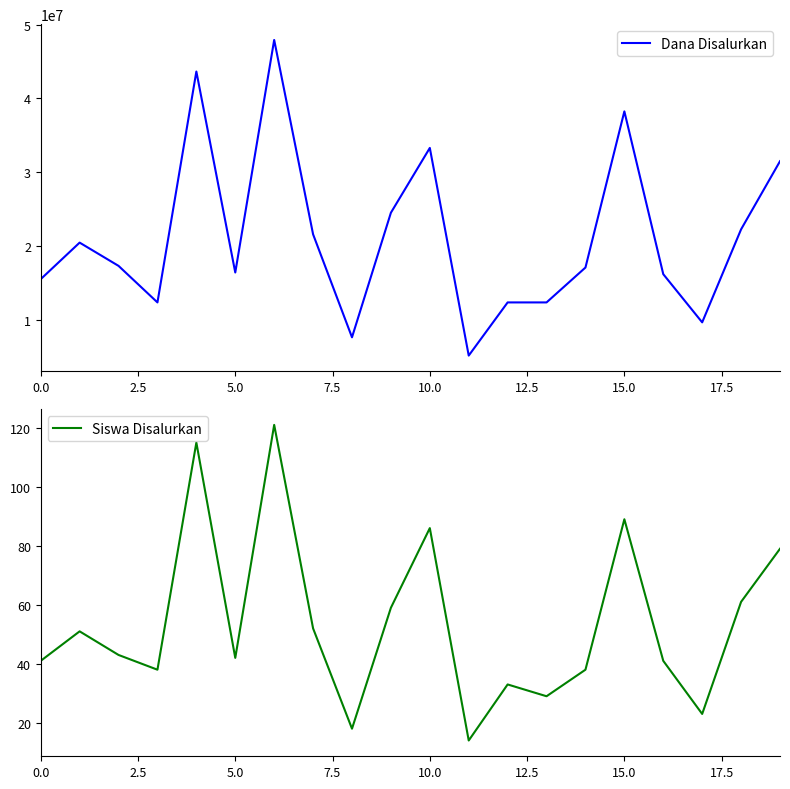

What is the difference between the maximum and second lowest values in the Dana Disalurkan series?

40275000